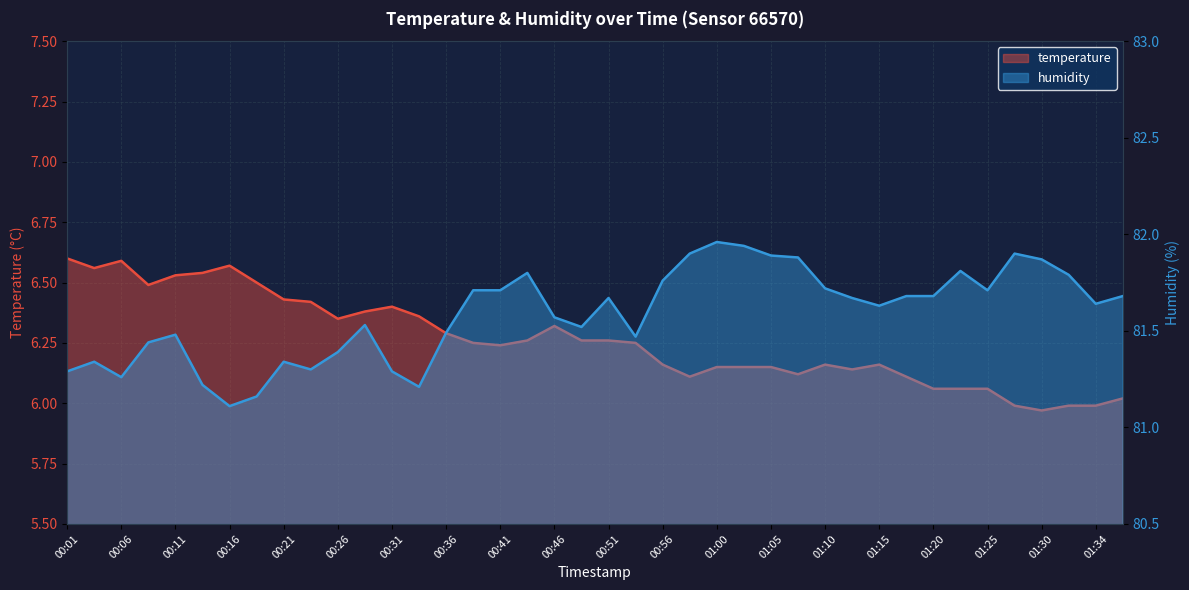

Between 00:19 and 01:34, which is larger?

00:19